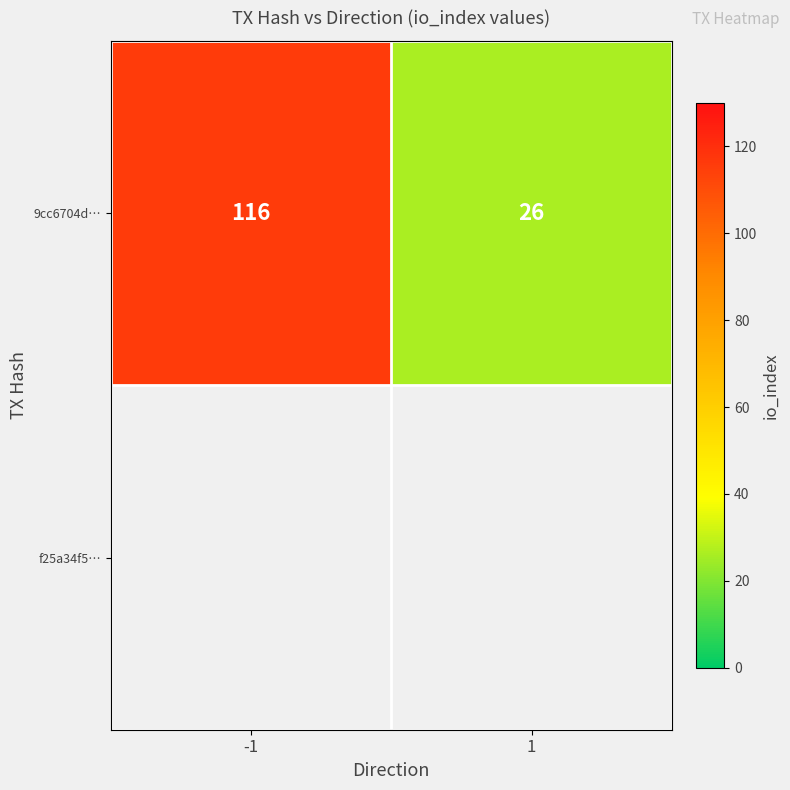

What is the minimum value shown in the chart?

26